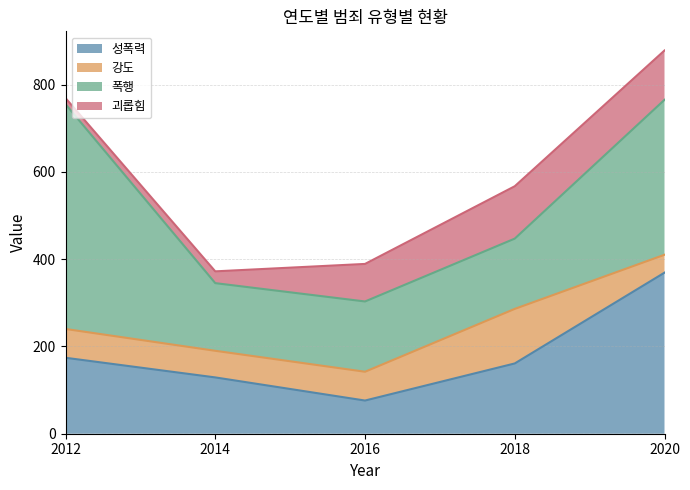

Between 2016 and 2020, which series saw the biggest shift?

성폭력